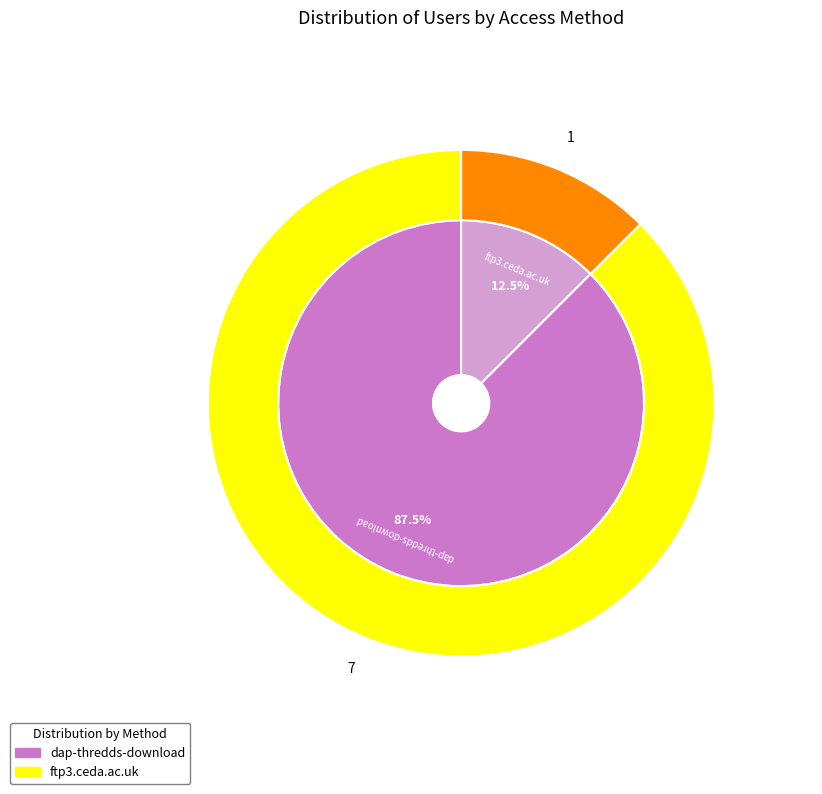

Is it true that dap-thredds-download is 99% of the pie?

False